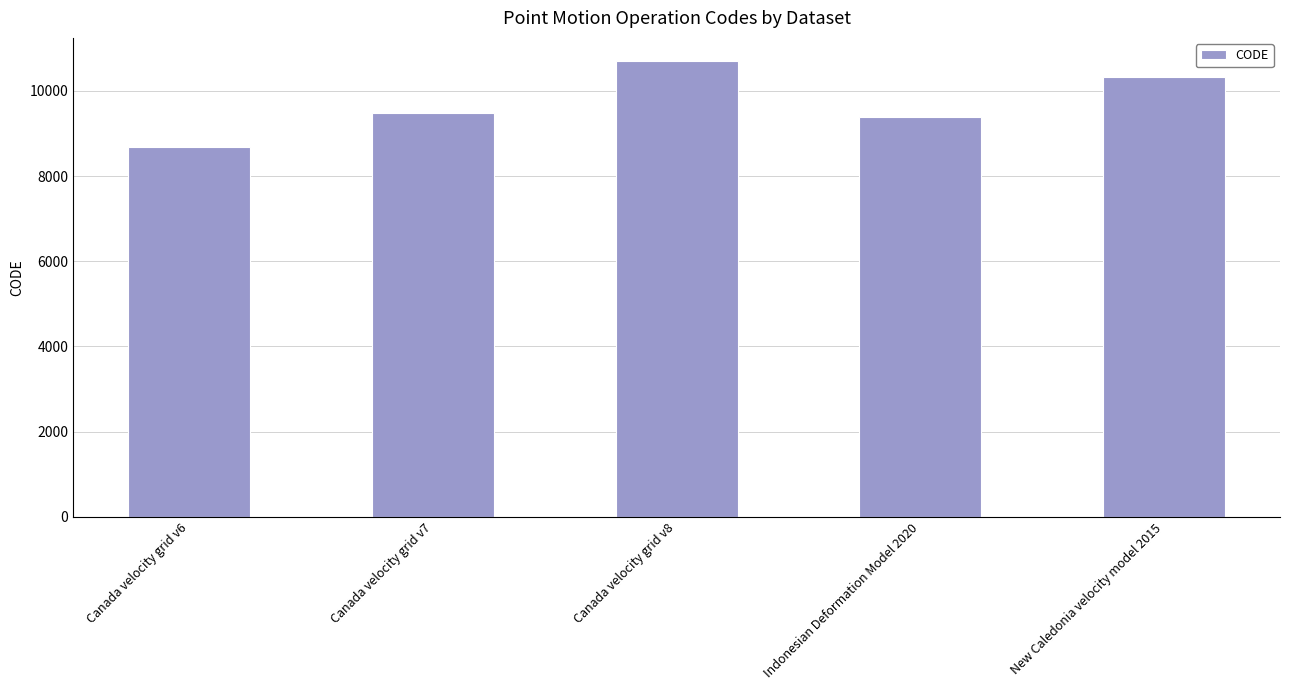

Which label corresponds to the smallest value in the chart?

Canada velocity grid v6